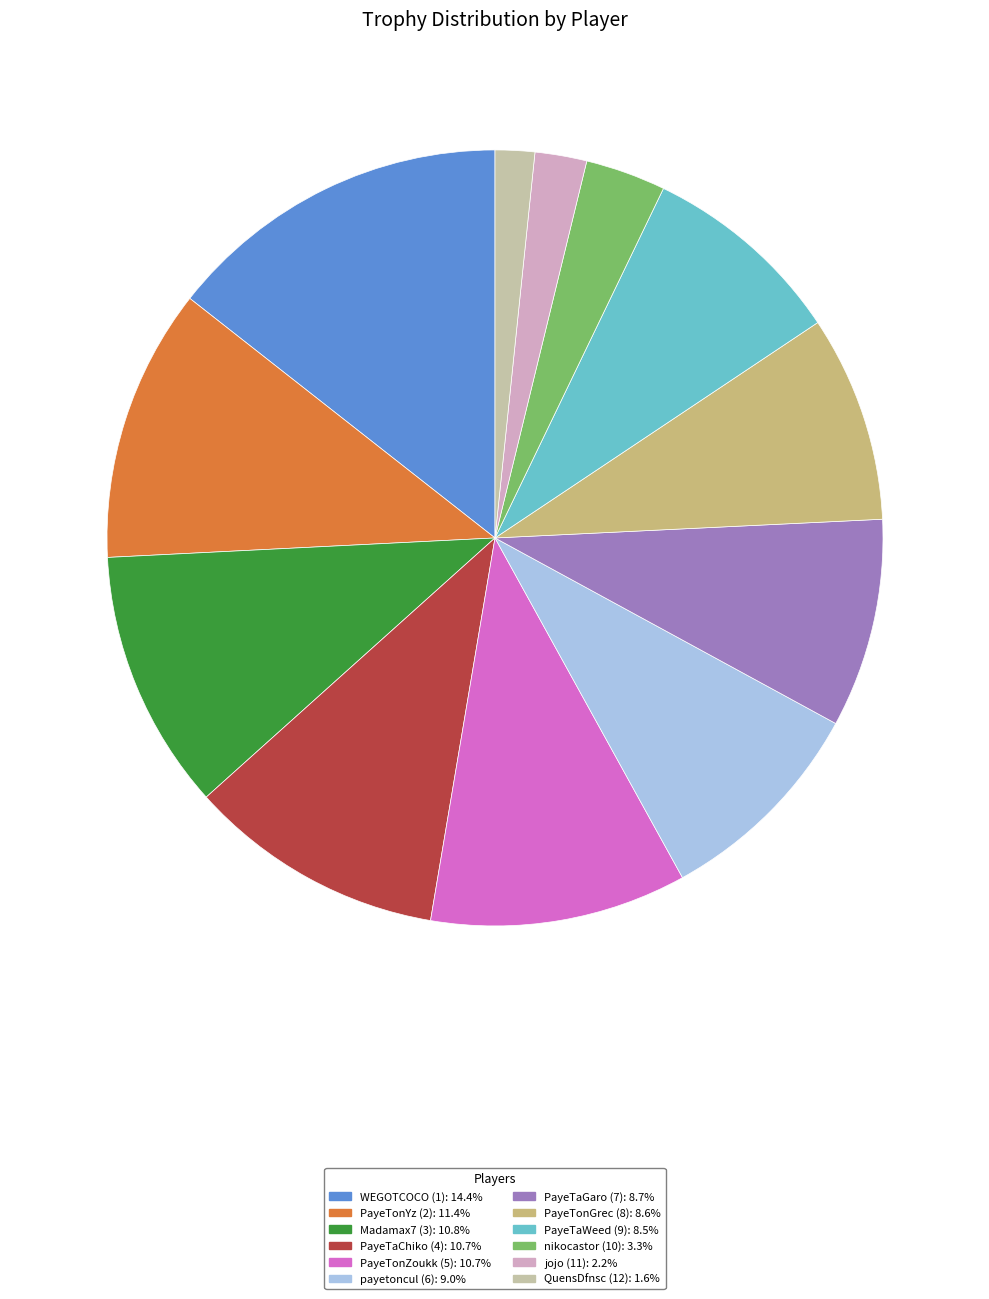

The PayeTonZoukk (5) slice represents 11% of the pie. True or false?

True